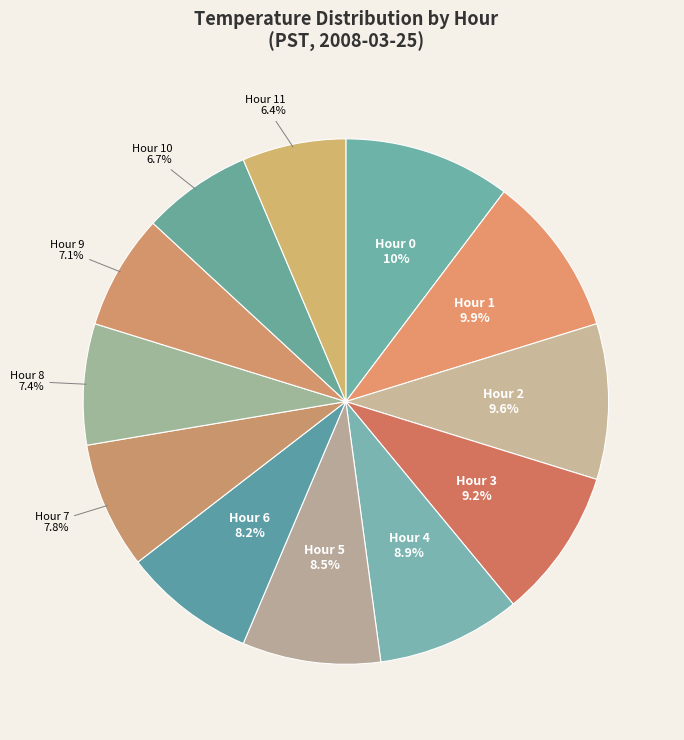

How many slices are in this pie chart?

12